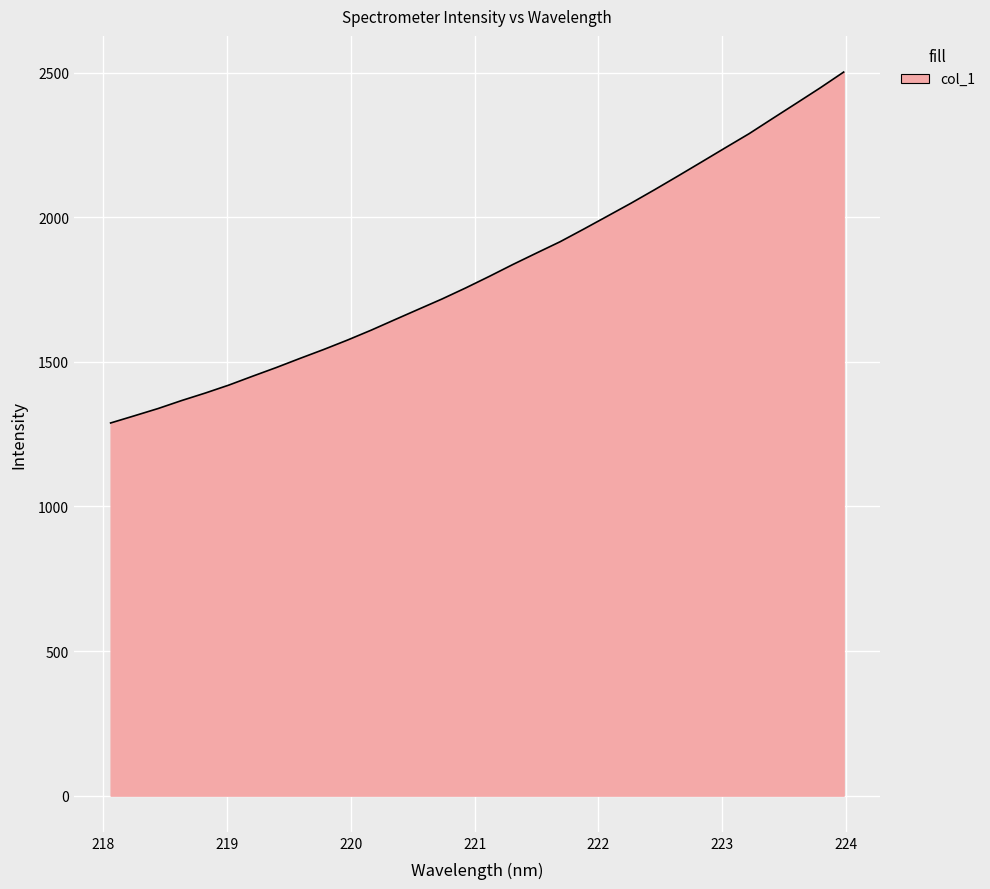

What is the difference between the maximum and minimum values?

1213.3